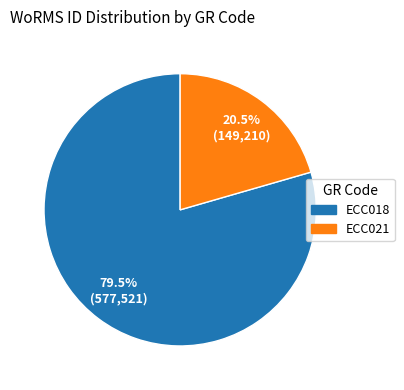

Is the sum of ECC021 and ECC018 greater than half?

Yes